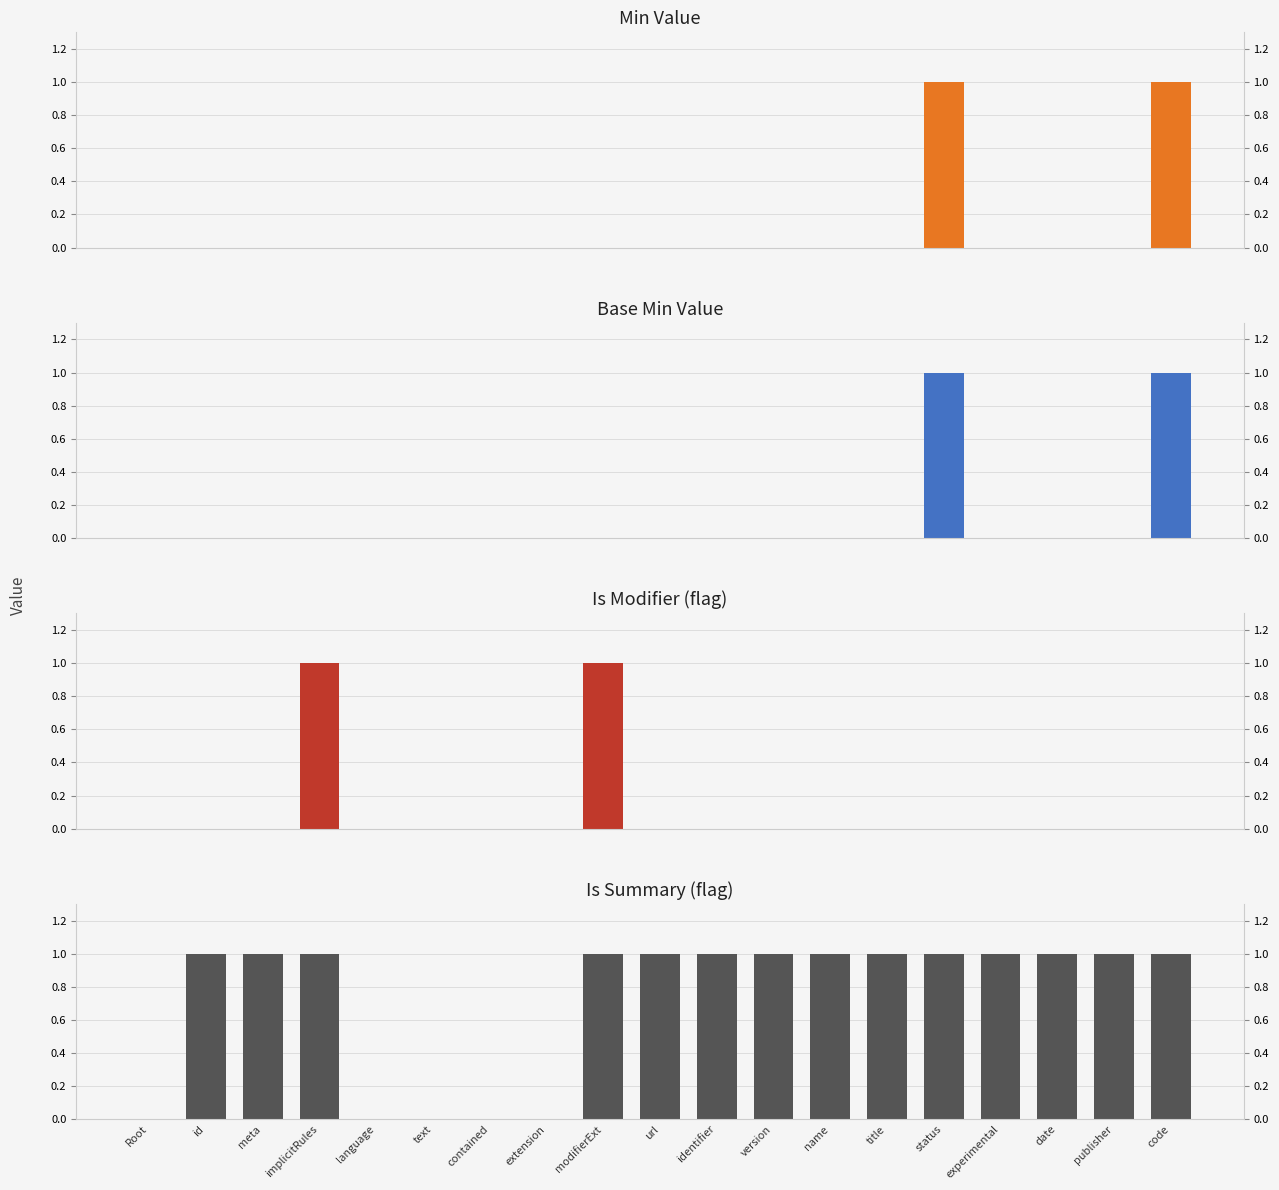

Reading left to right, extract all data points from this chart.

Min: 0	0	0	0	0	0	0	0	0	0	0	0	0	0	1	0	0	0	1
Base_Min: 0	0	0	0	0	0	0	0	0	0	0	0	0	0	1	0	0	0	1
Is_Modifier: 0	0	0	1	0	0	0	0	1	0	0	0	0	0	0	0	0	0	0
Is_Summary: 0	1	1	1	0	0	0	0	1	1	1	1	1	1	1	1	1	1	1